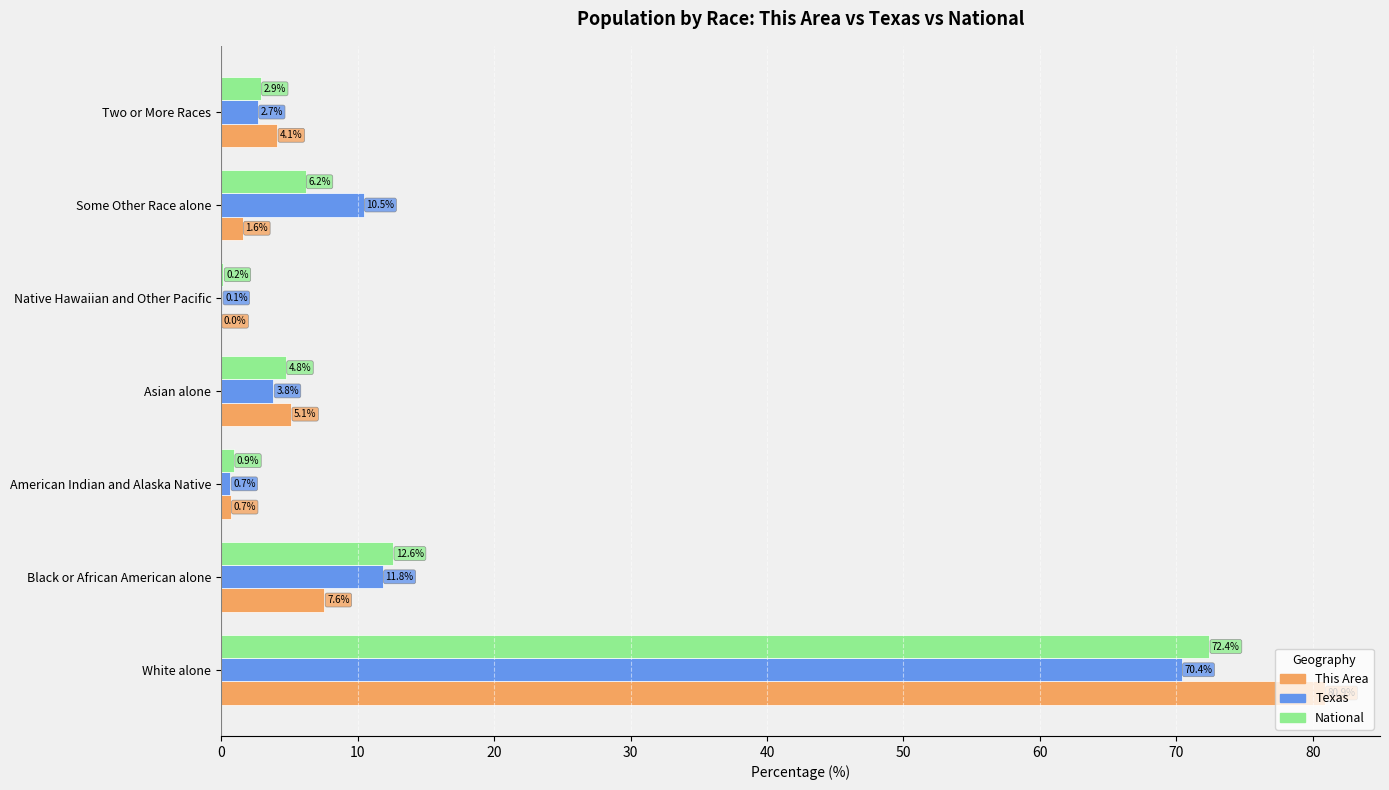

What is the highest value of the Texas series?

70.4